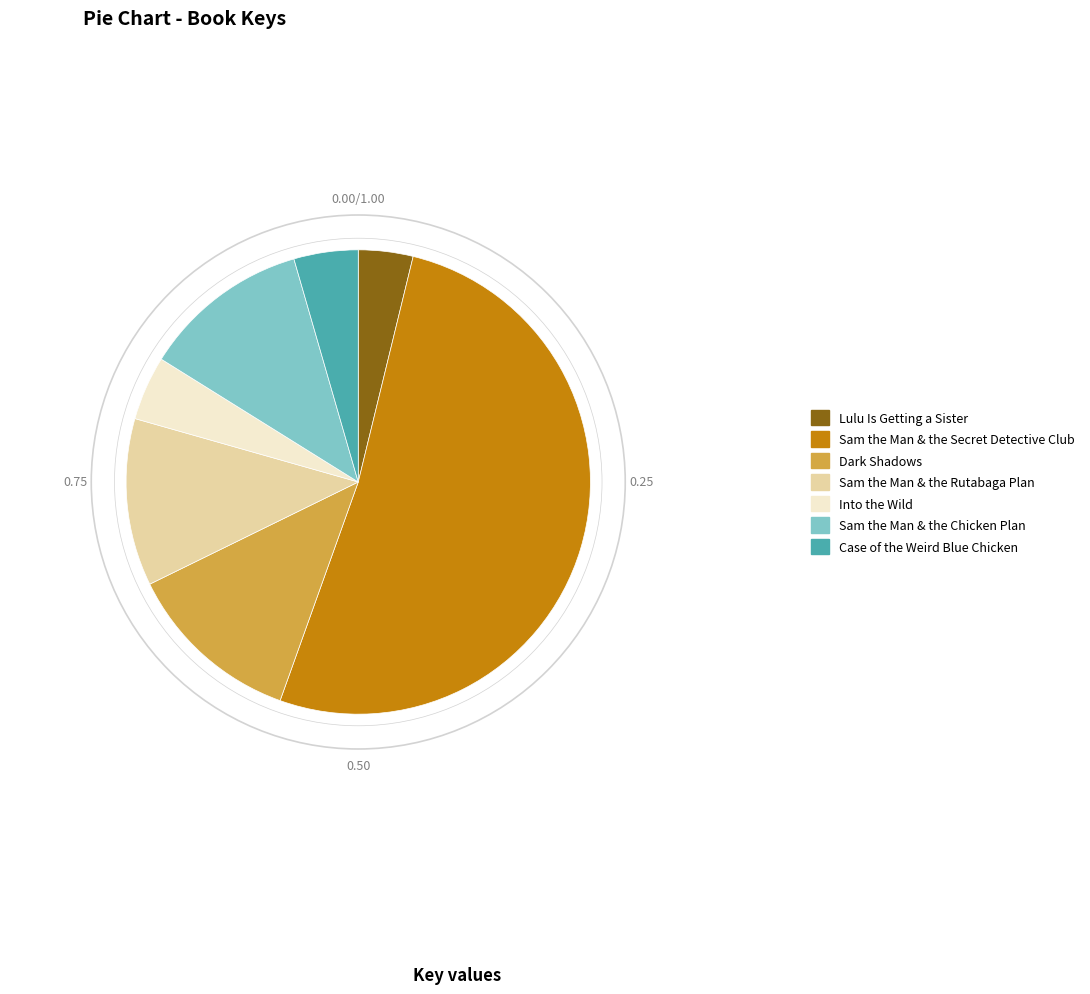

What is the smallest slice in the pie chart?

Lulu Is Getting a Sister